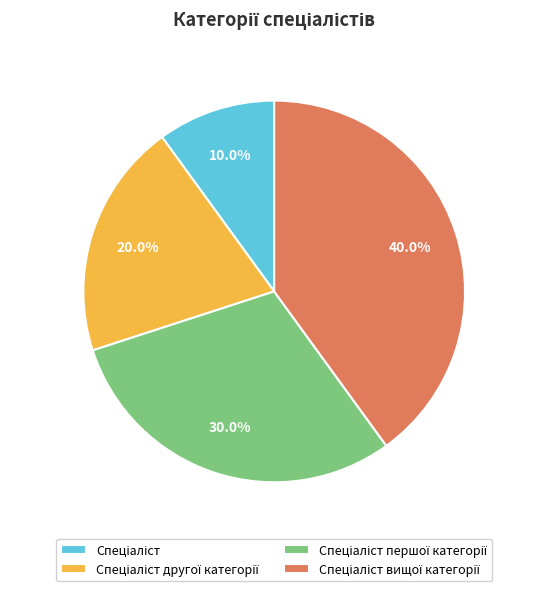

Is there any slice that represents more than half of the pie?

No